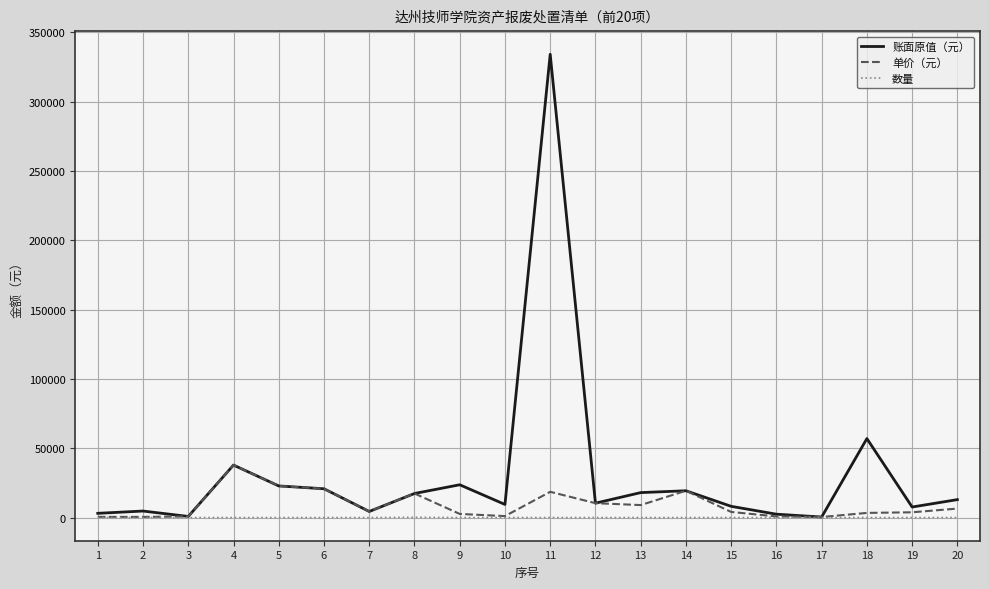

Which series has the widest spread of values?

账面原值（元）